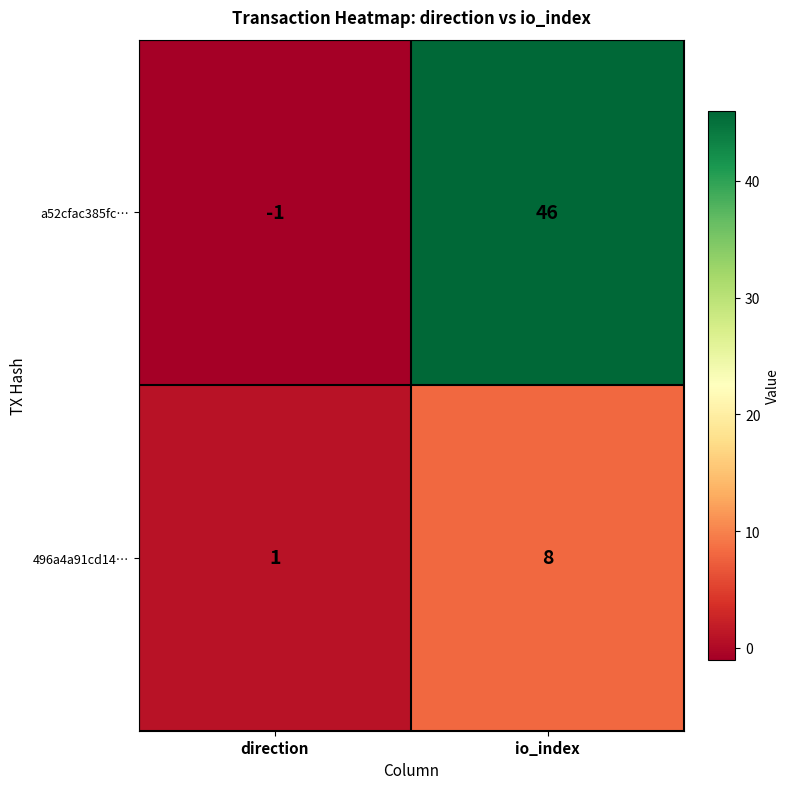

List the series in order of their overall mean, lowest first.

496a4a91cd14…, a52cfac385fc…